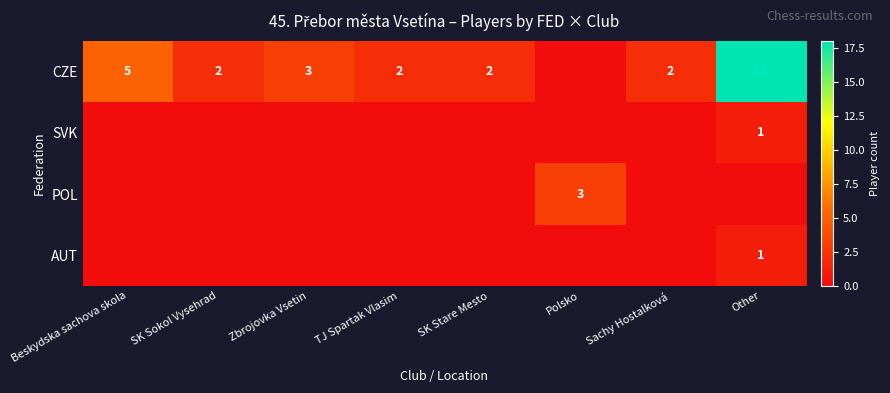

What is the total value across all series at SK Sokol Vysehrad?

2